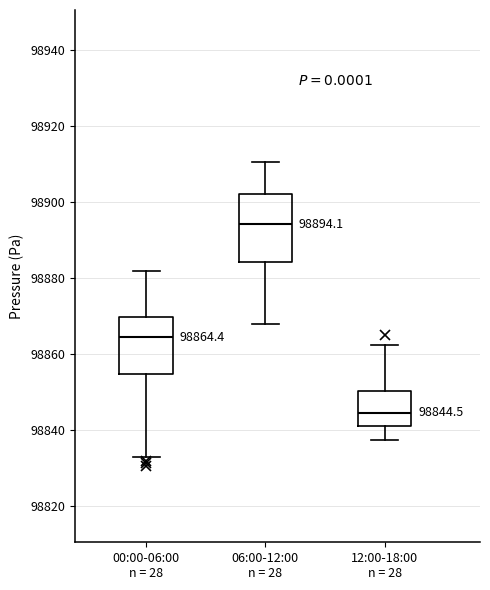

Comparing the boxes themselves (not the whiskers), which one is the tallest?

06:00-12:00 n = 28